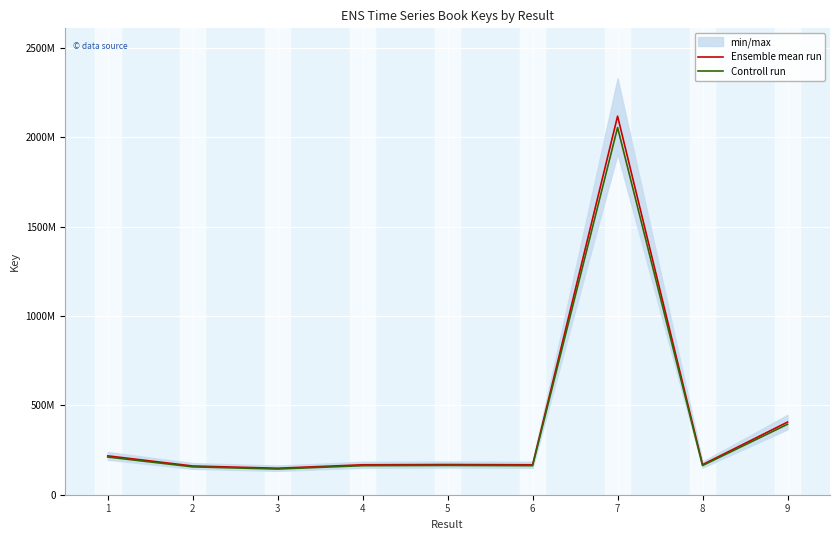

What is the difference between the Ensemble mean run values at 5 and 3?

20788830.0